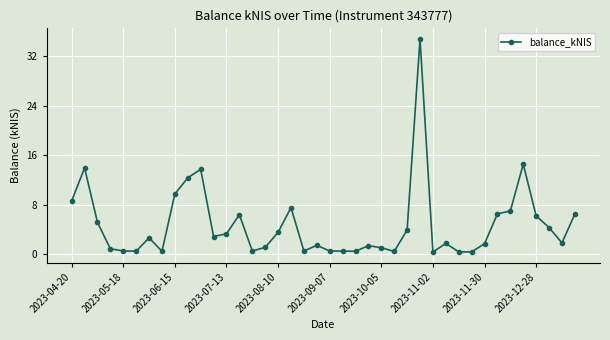

What is the average value?

4.7